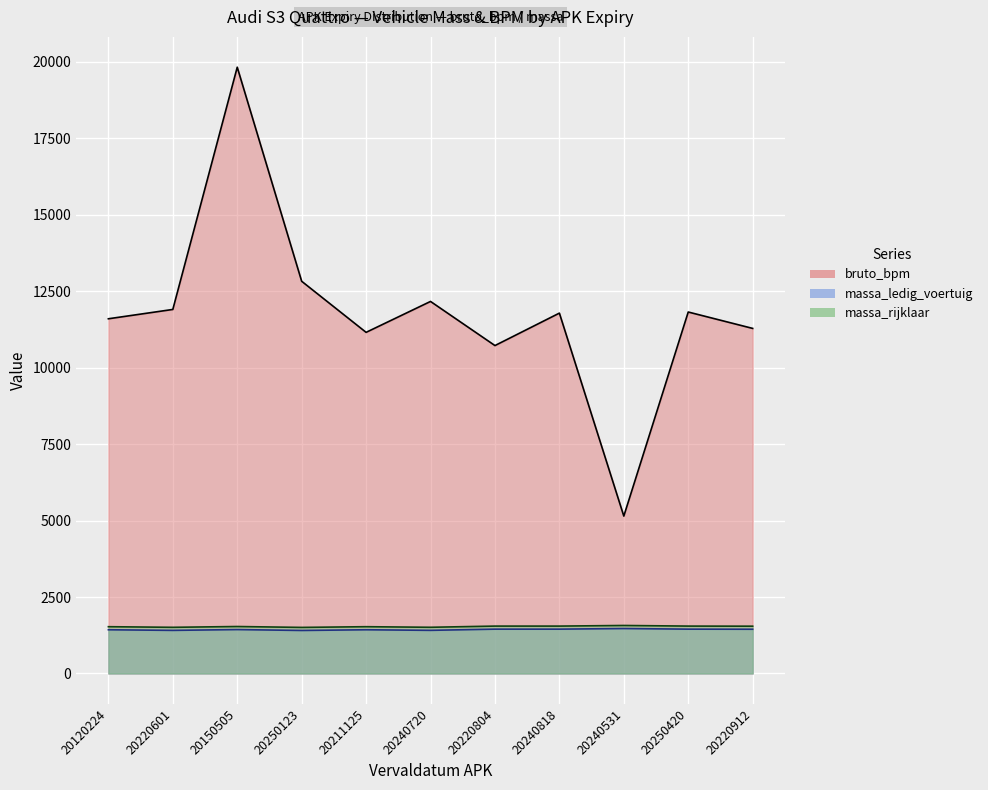

Between 20150505 and 20250123, which is larger?

20150505